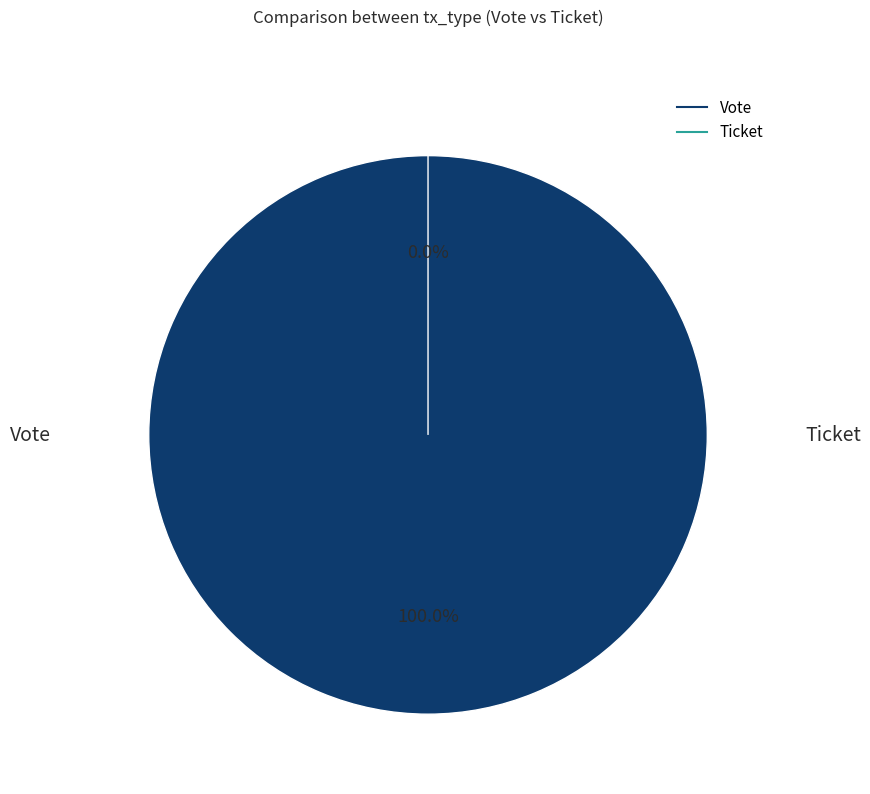

What is the smallest slice in the pie chart?

Ticket